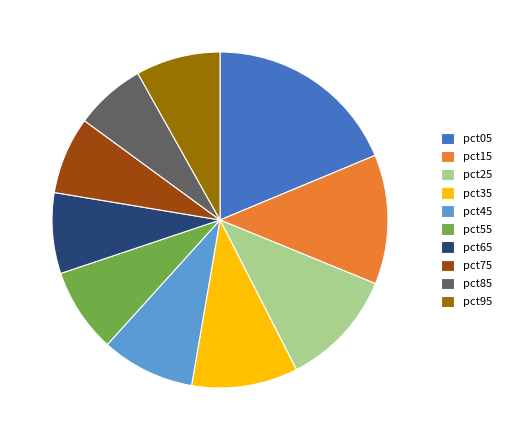

Does any single category account for the majority?

No